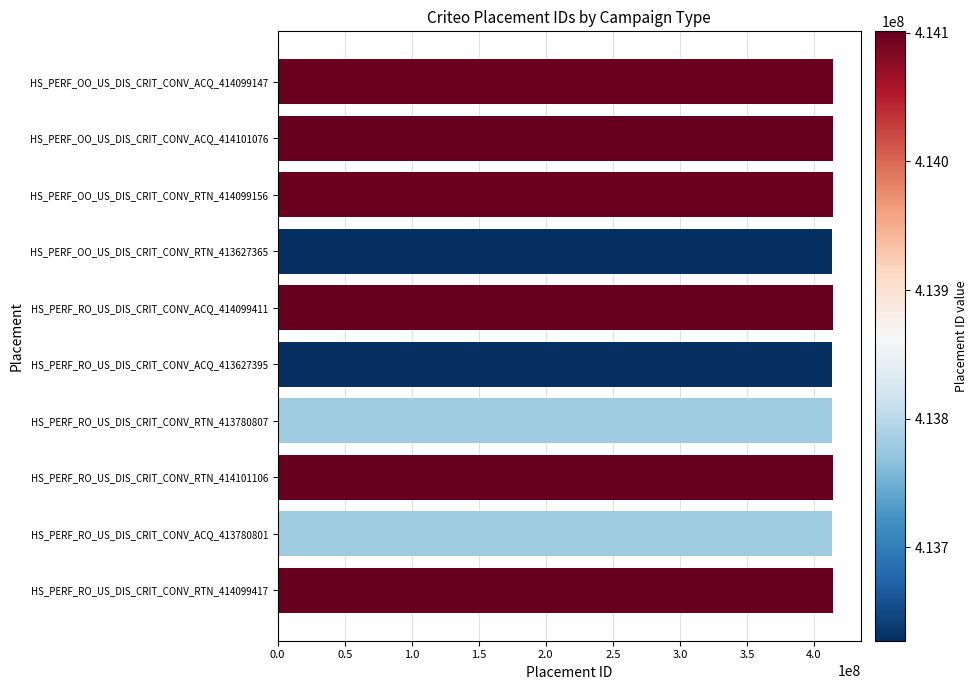

What is the label of the 7th bar from the top?

HS_PERF_RO_US_DIS_CRIT_CONV_RTN_413780807